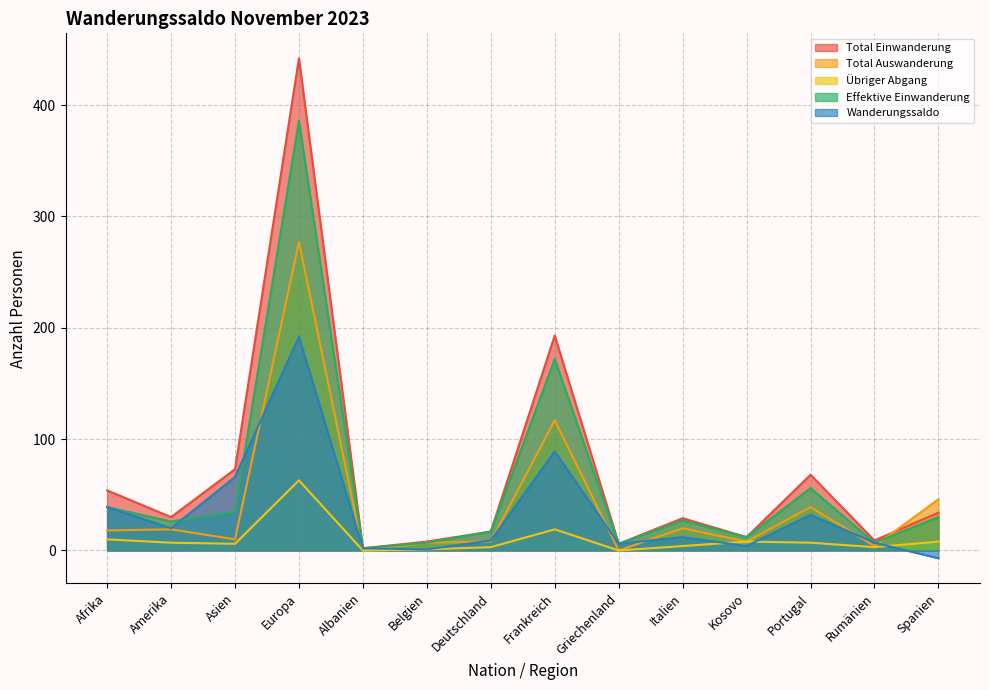

What is the greatest value displayed?

442